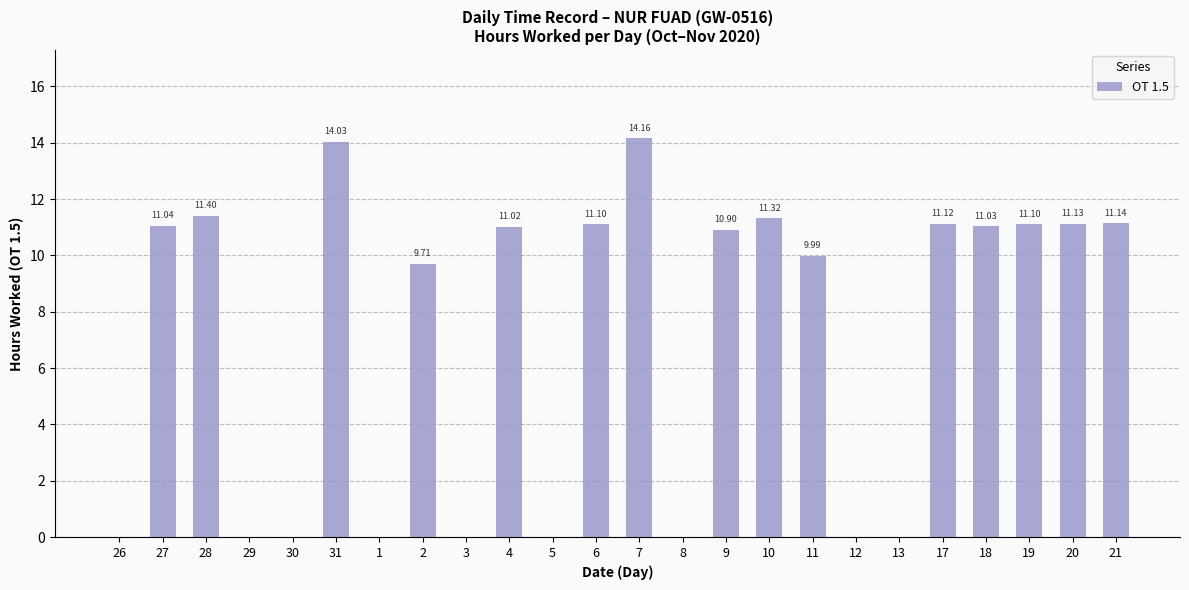

How many categories are shown in the chart?

24